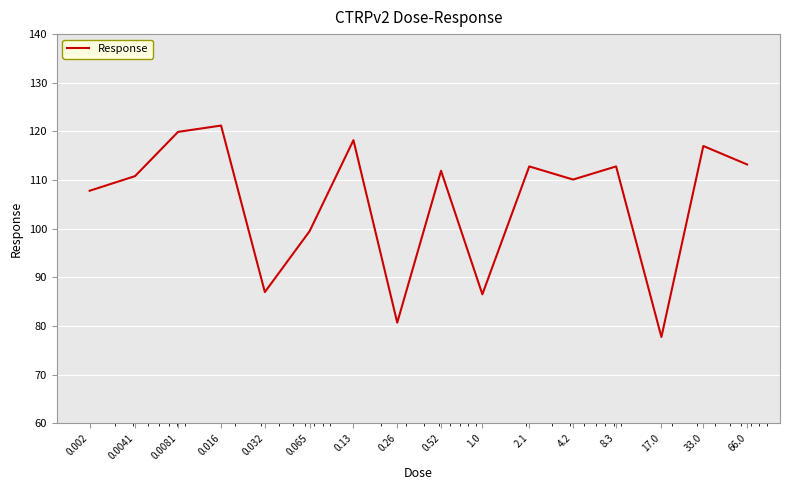

Is this an area chart (filled region under the line)?

No